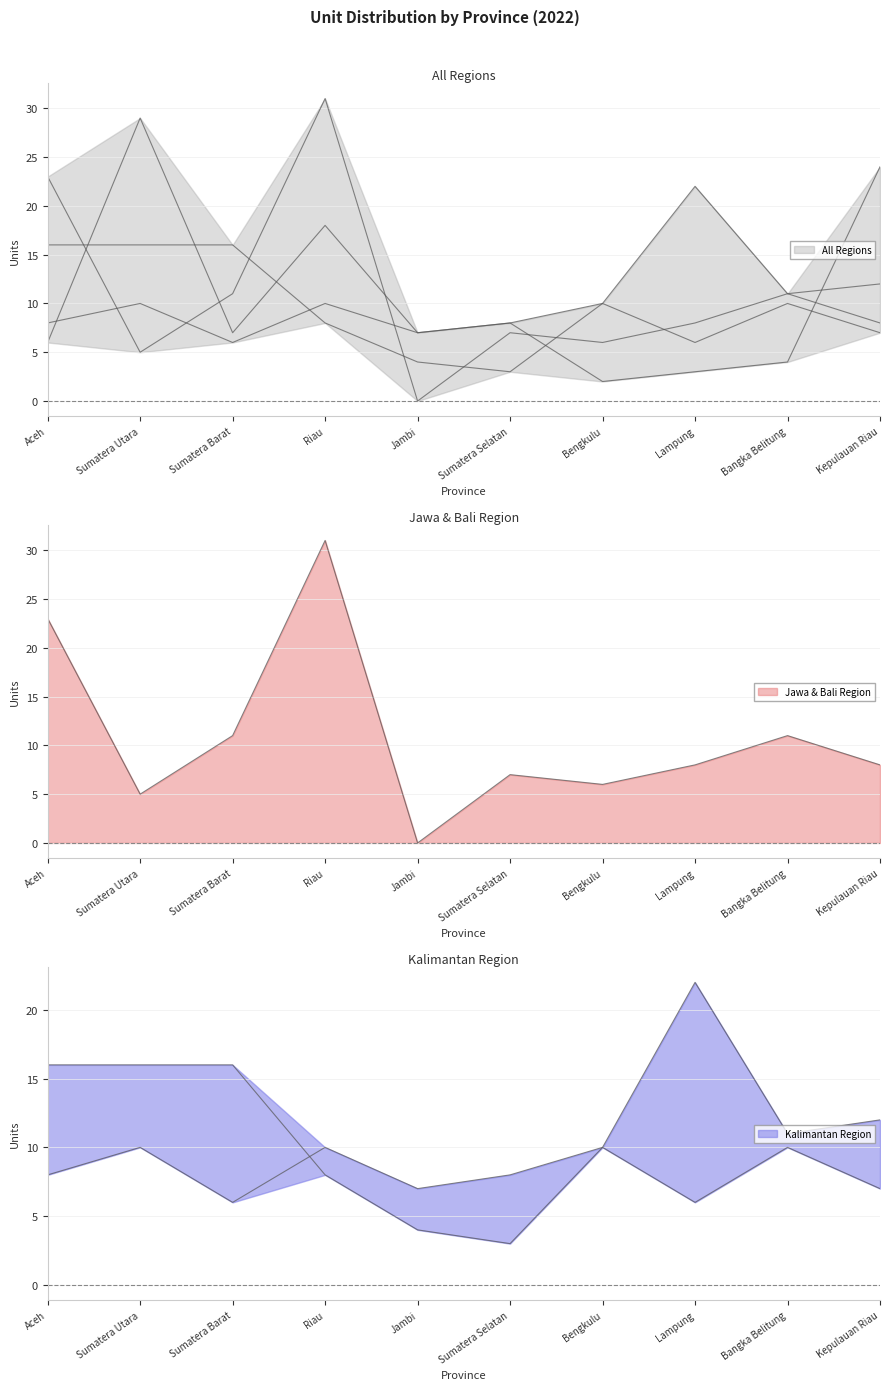

What is the total value across all series at Sumatera Utara?

60